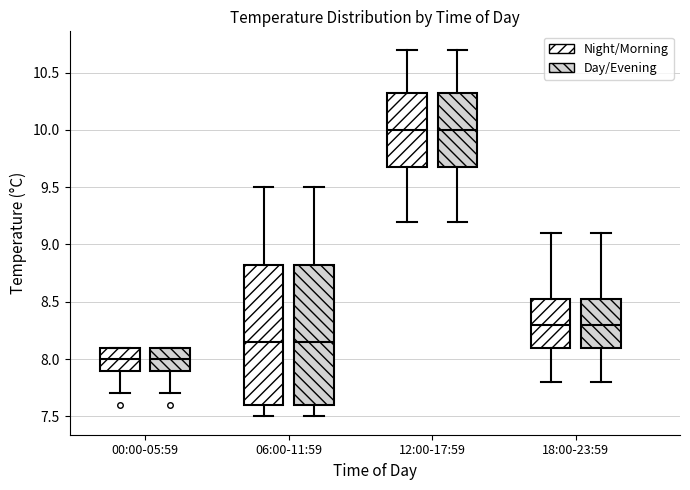

Reading left to right, transcribe this box plot: for each box, give where its median line is, the range the box spans, and where its two whiskers end, as read against the y-axis. The values are not printed on the chart, so give them approximately, as read against the axis.

00:00-05:59 (Night/Morning): median 8.00, box 7.90 to 8.10, whiskers 7.70 to 8.10
00:00-05:59 (Day/Evening): median 8.00, box 7.90 to 8.10, whiskers 7.70 to 8.10
06:00-11:59 (Night/Morning): median 8.15, box 7.60 to 8.85, whiskers 7.50 to 9.50
06:00-11:59 (Day/Evening): median 8.15, box 7.60 to 8.85, whiskers 7.50 to 9.50
12:00-17:59 (Night/Morning): median 10.00, box 9.70 to 10.35, whiskers 9.20 to 10.70
12:00-17:59 (Day/Evening): median 10.00, box 9.70 to 10.35, whiskers 9.20 to 10.70
18:00-23:59 (Night/Morning): median 8.30, box 8.10 to 8.55, whiskers 7.80 to 9.10
18:00-23:59 (Day/Evening): median 8.30, box 8.10 to 8.55, whiskers 7.80 to 9.10